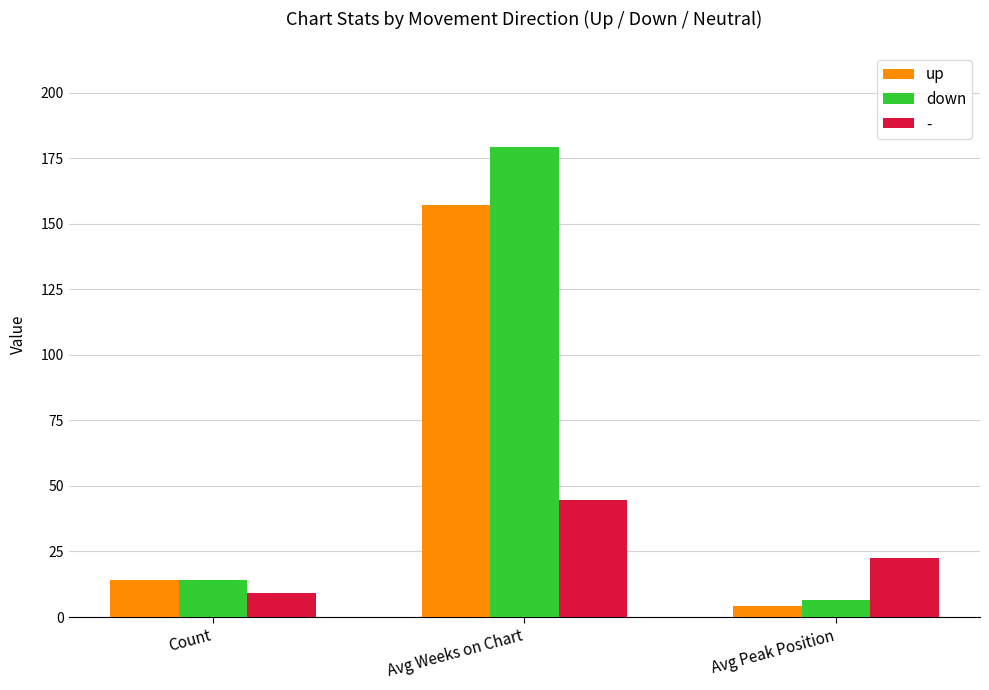

How many bars are there in each group?

3